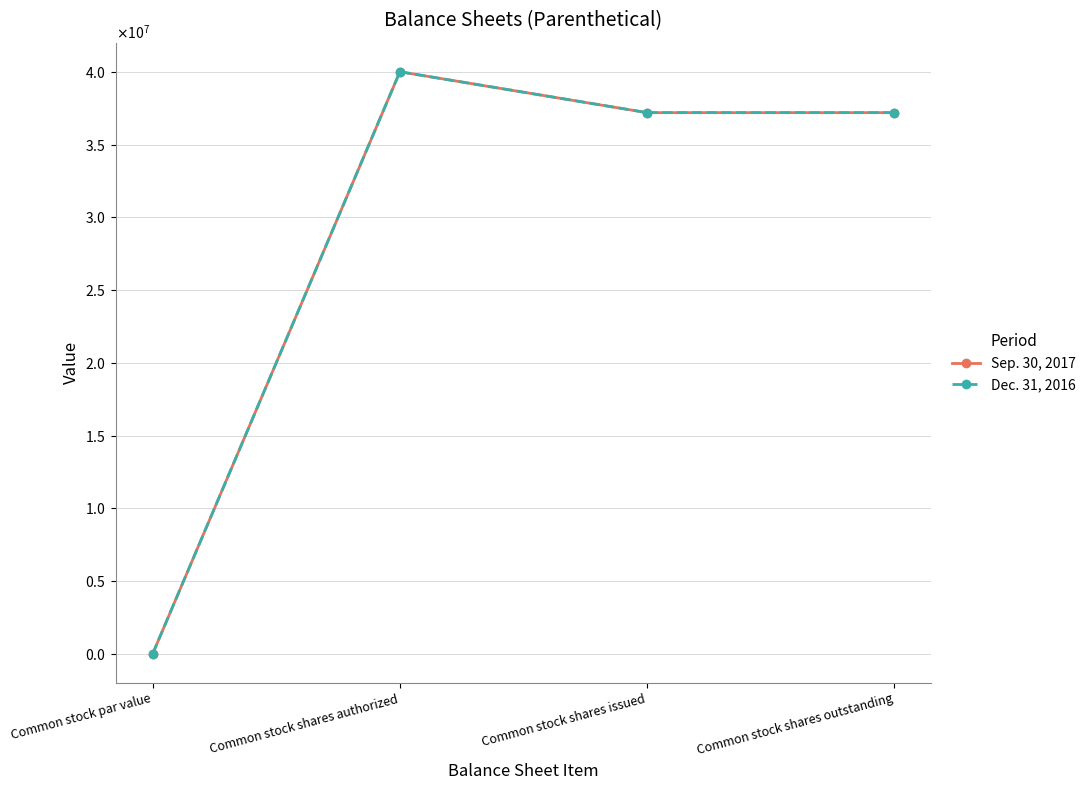

Which series changed the most between Common stock shares authorized and Common stock shares issued?

Sep. 30, 2017